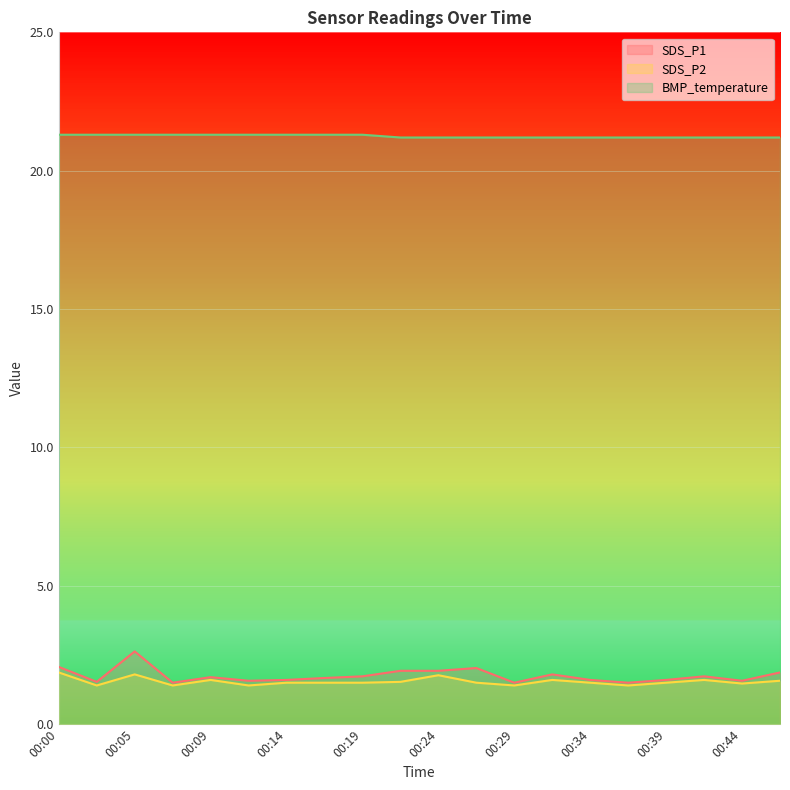

What is the sum of the BMP_temperature values at 00:46 and 00:17?

42.5